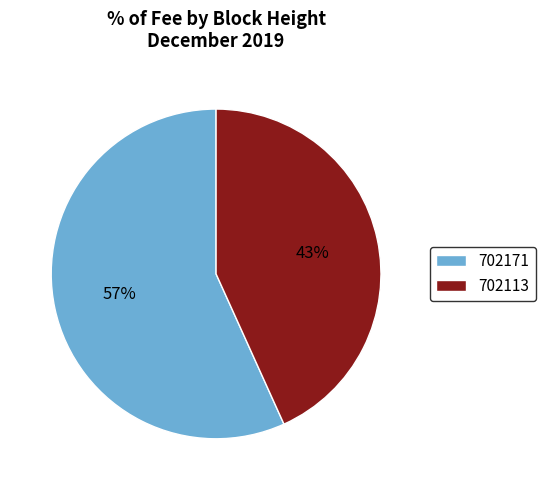

True or false: 702171 accounts for 57% of the total.

True